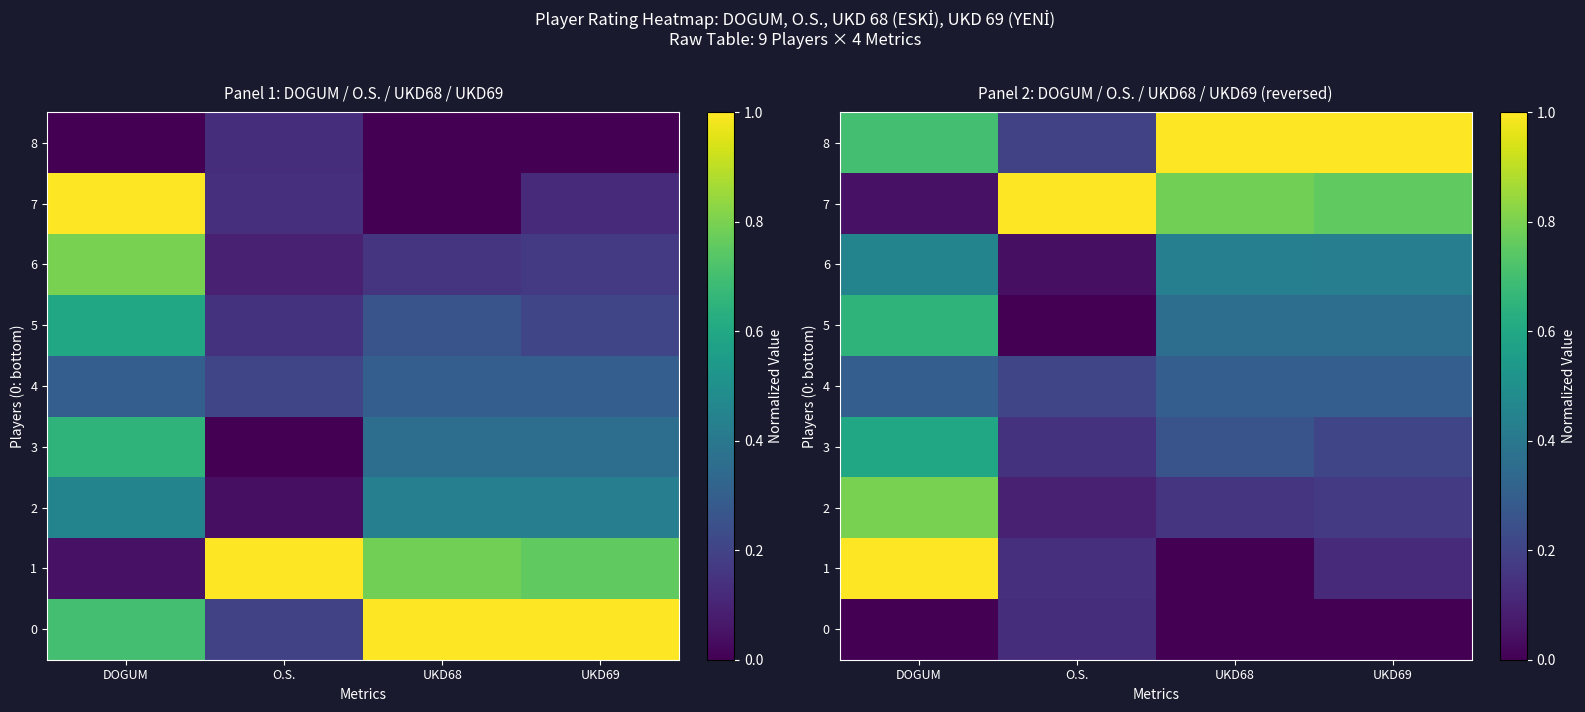

What is the difference between the 5 values at O.S. and DOGUM?

0.7